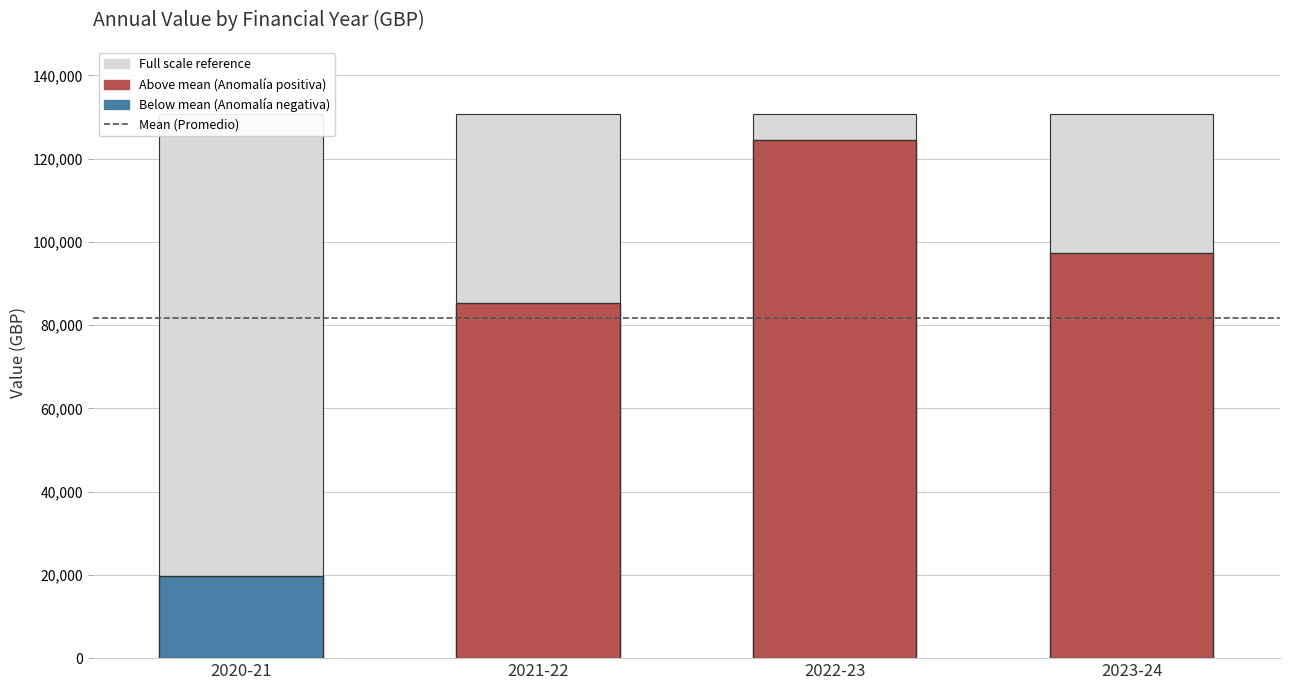

The chart shows a value of 11818.8 at April 2020 - March 2021. True or false?

False